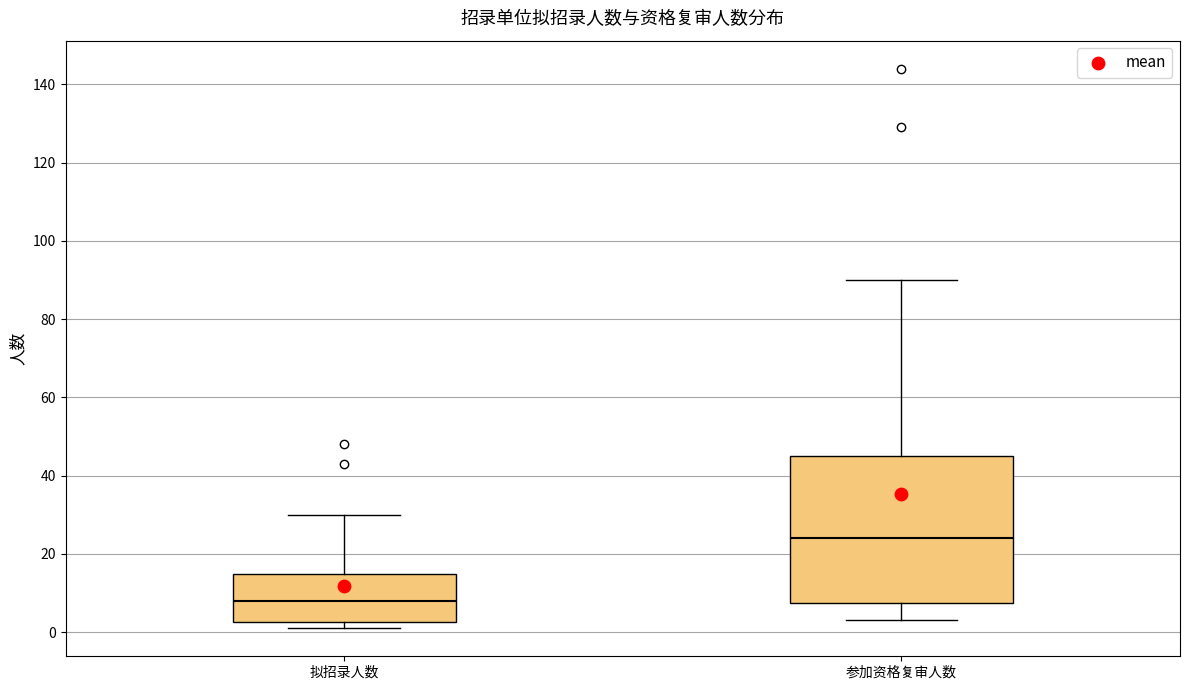

Reading left to right, read every box against the y-axis: the position of its median line, the range the box covers, and the ends of its whiskers. The values are not printed on the chart, so give them approximately, as read against the axis.

拟招录人数: median 8, box 2 to 16, whiskers 2 (just below the box's lower edge) to 30
参加资格复审人数: median 24, box 8 to 46, whiskers 4 to 90